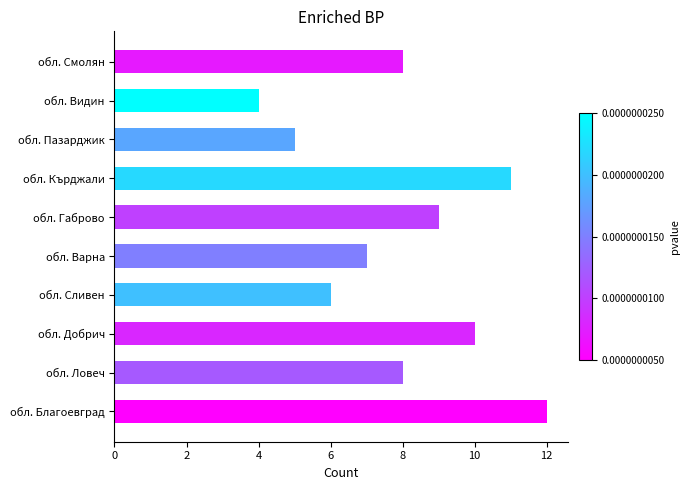

Approximately how many times larger is the value at обл. Сливен compared to обл. Добрич?

0.6